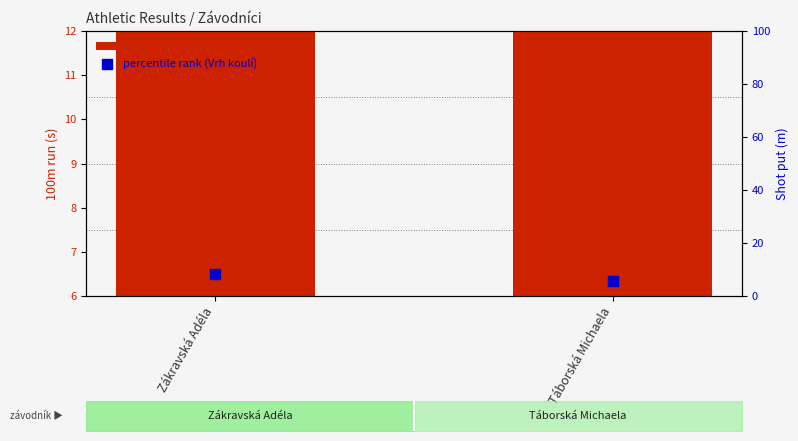

Which series reaches the minimum Y coordinate?

percentile rank (Vrh koulí)